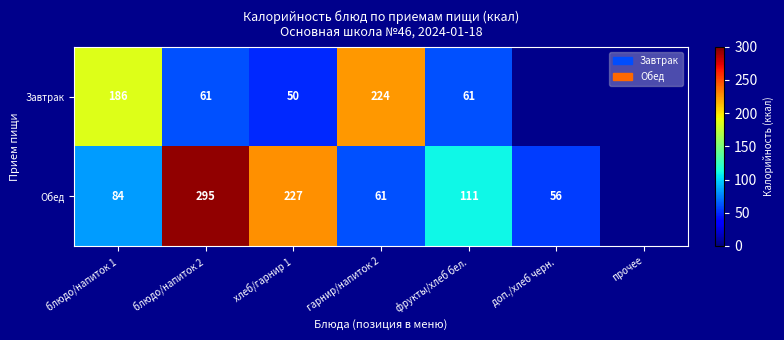

What is the total value across all series at блюдо/напиток 1?

270